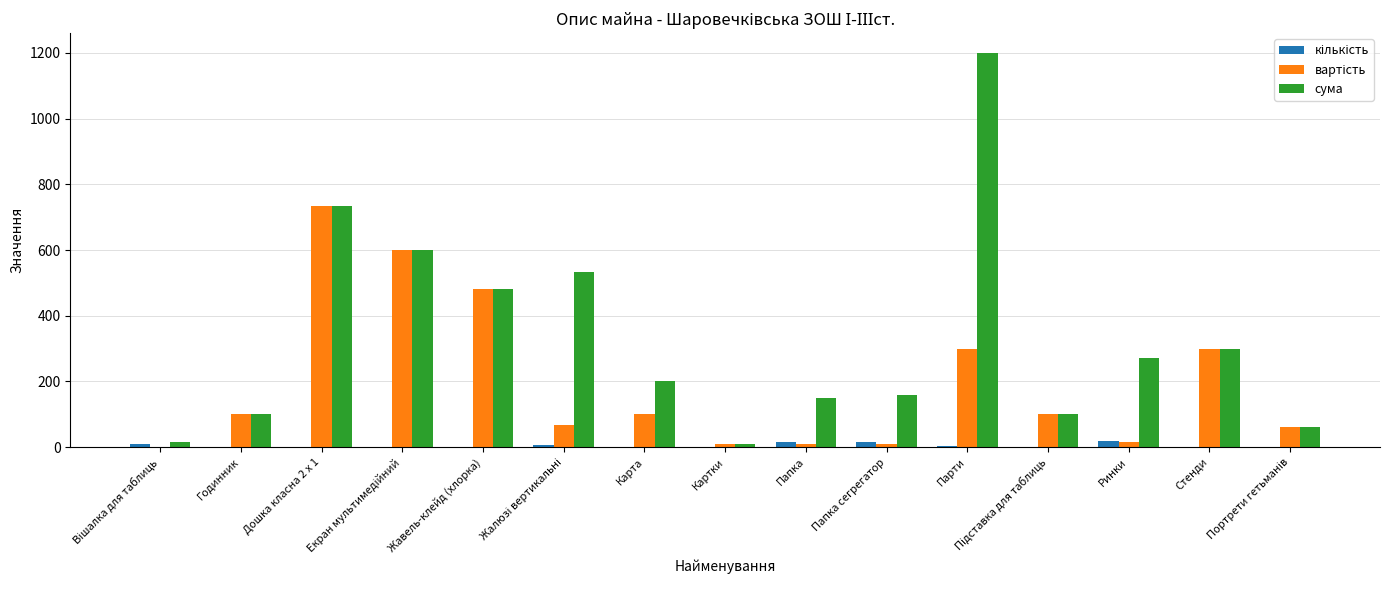

Which series has the largest total across all categories?

сума